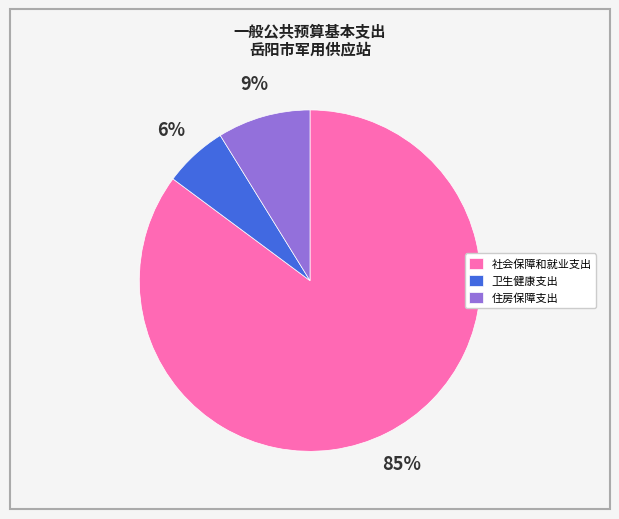

Is it true that 社会保障和就业支出 is 76% of the pie?

False